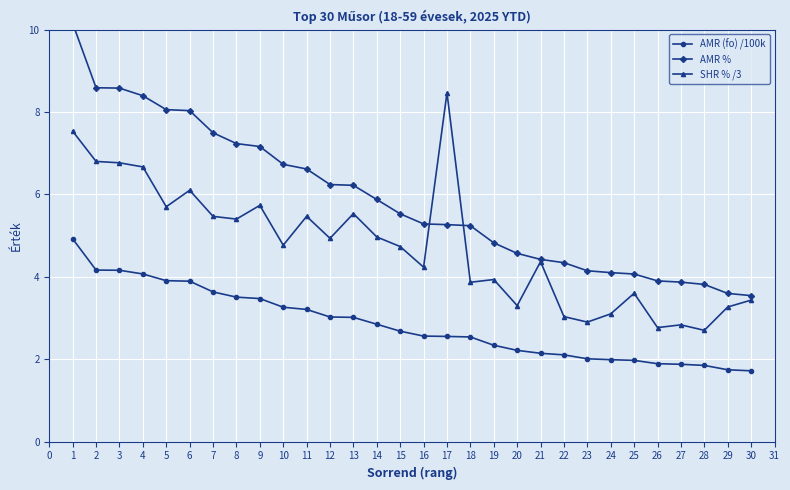

What is the value of the AMR (fo) /100k point at the 15th from the left?

2.7